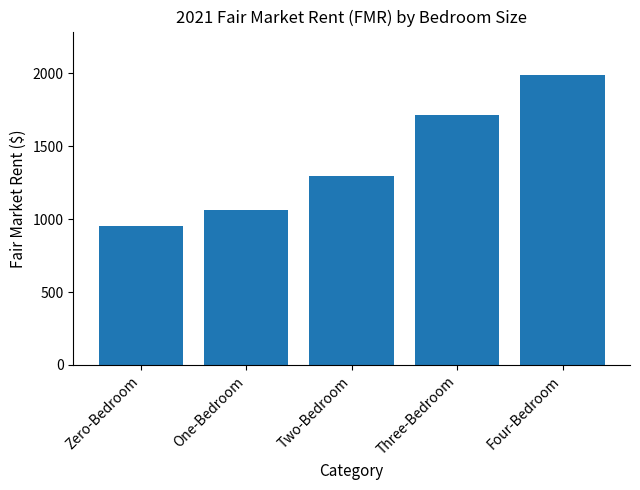

List the labels in order of value, largest first.

Four-Bedroom, Three-Bedroom, Two-Bedroom, One-Bedroom, Zero-Bedroom